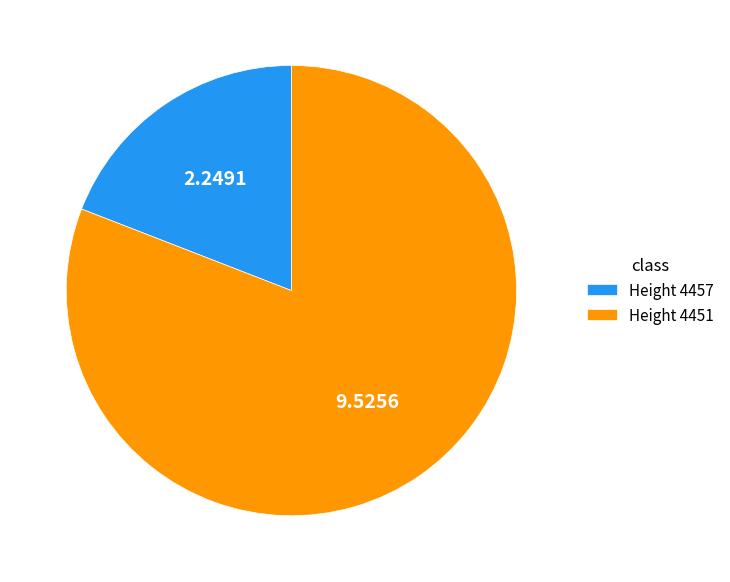

Which slice represents more than half of the pie?

Height 4451